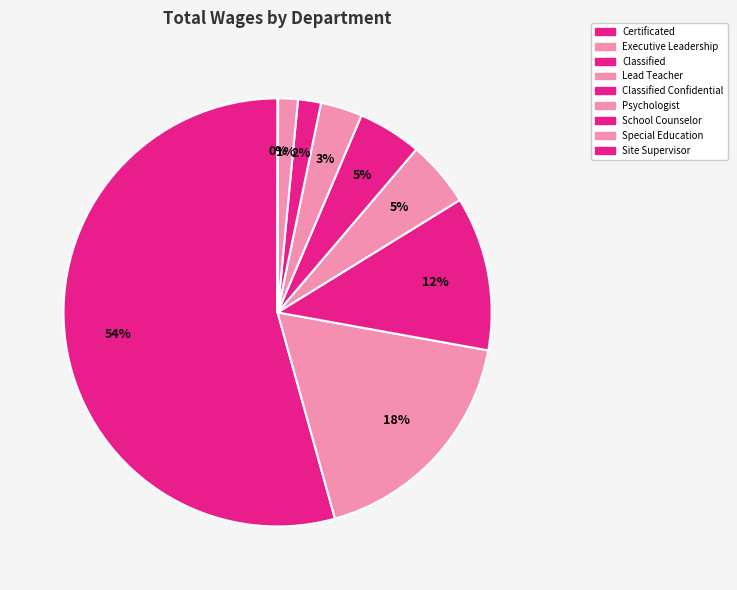

What is the change in value from Lead Teacher to Classified Confidential?

-6683